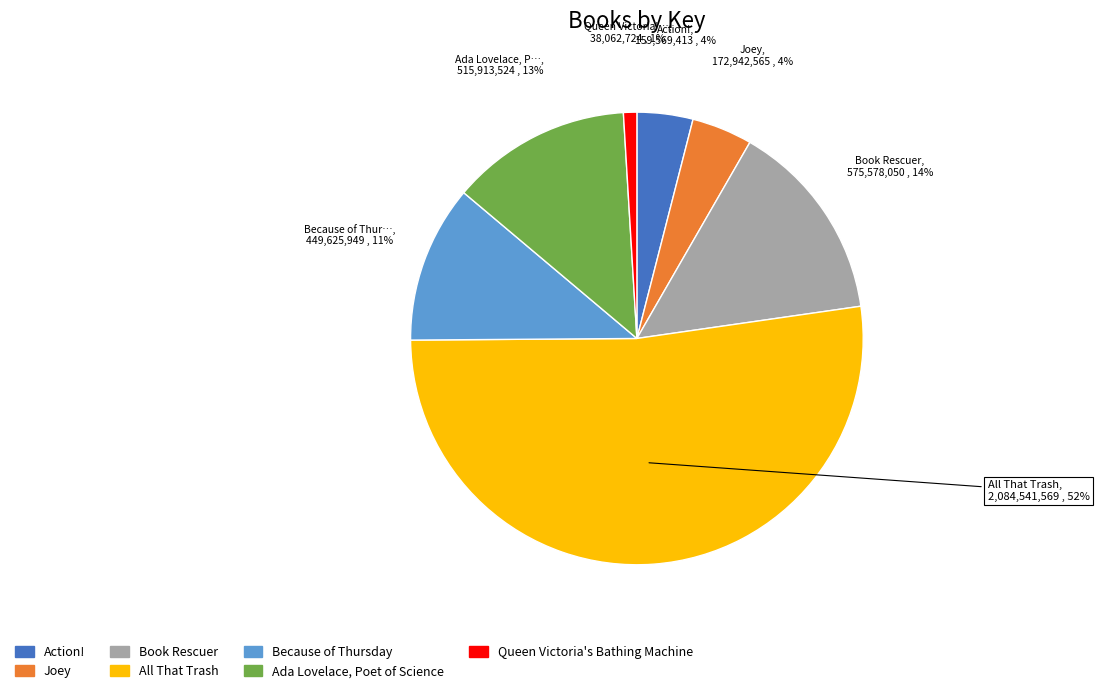

Approximately how many times larger is the value at Book Rescuer compared to All That Trash?

0.3